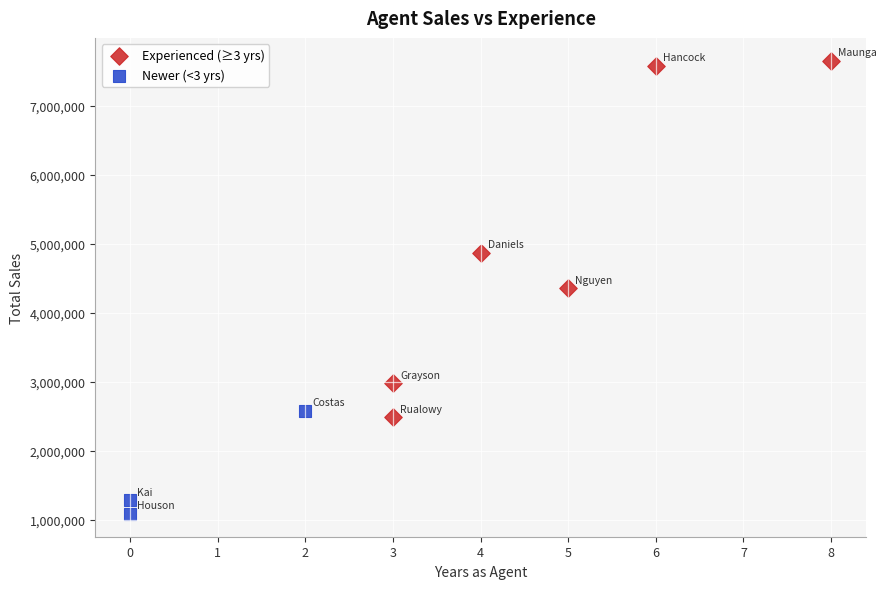

Which series has the largest Y range (max minus min)?

Experienced (≥3 yrs)